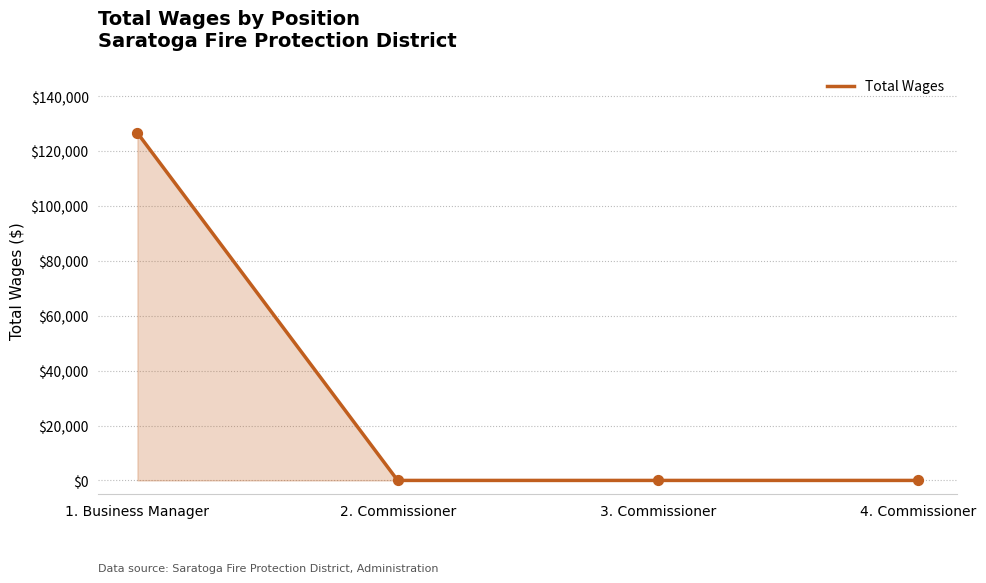

Between 4. Commissioner and 1. Business Manager, which is larger?

1. Business Manager